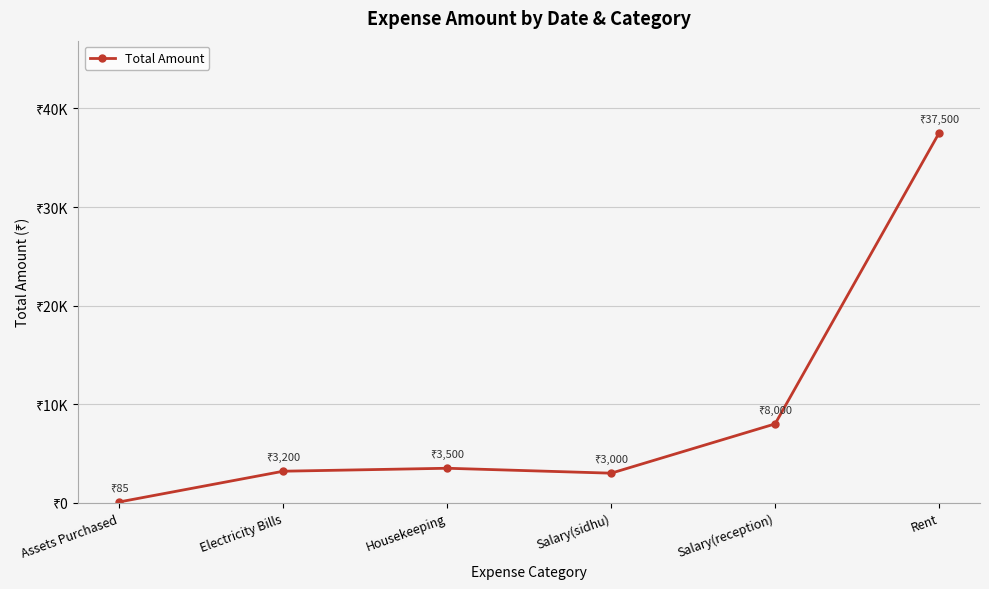

Does the chart have visible grid lines?

Yes